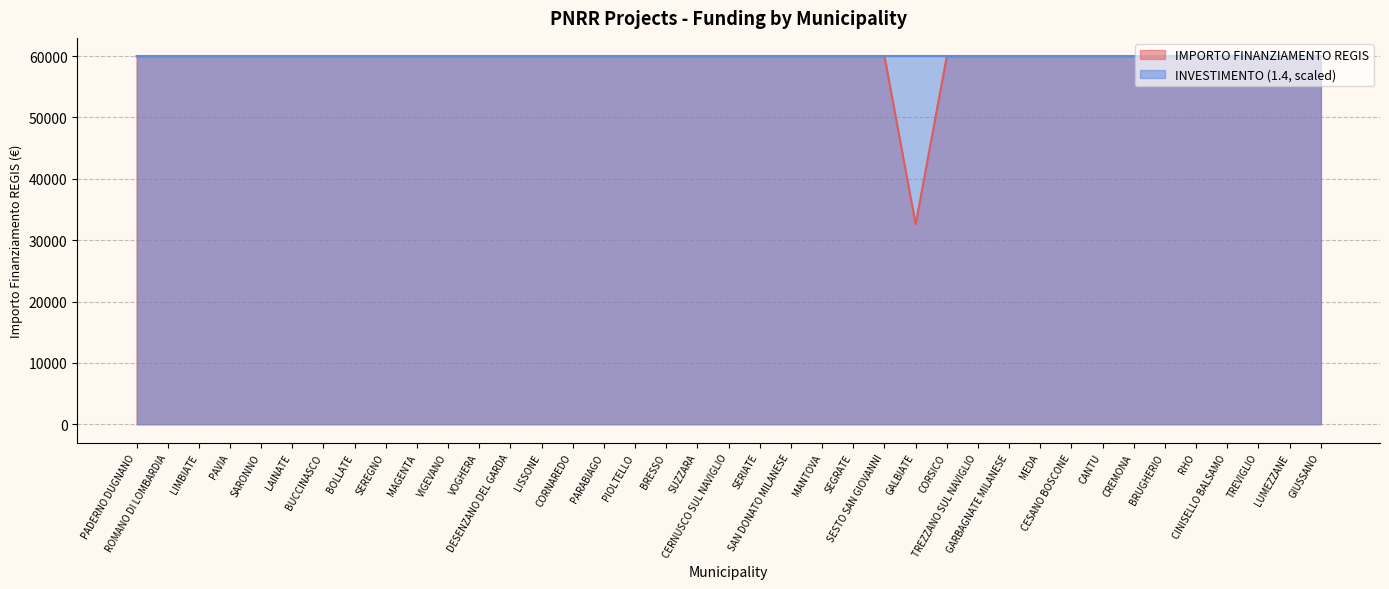

The value at PARABIAGO is 40098. True or false?

False